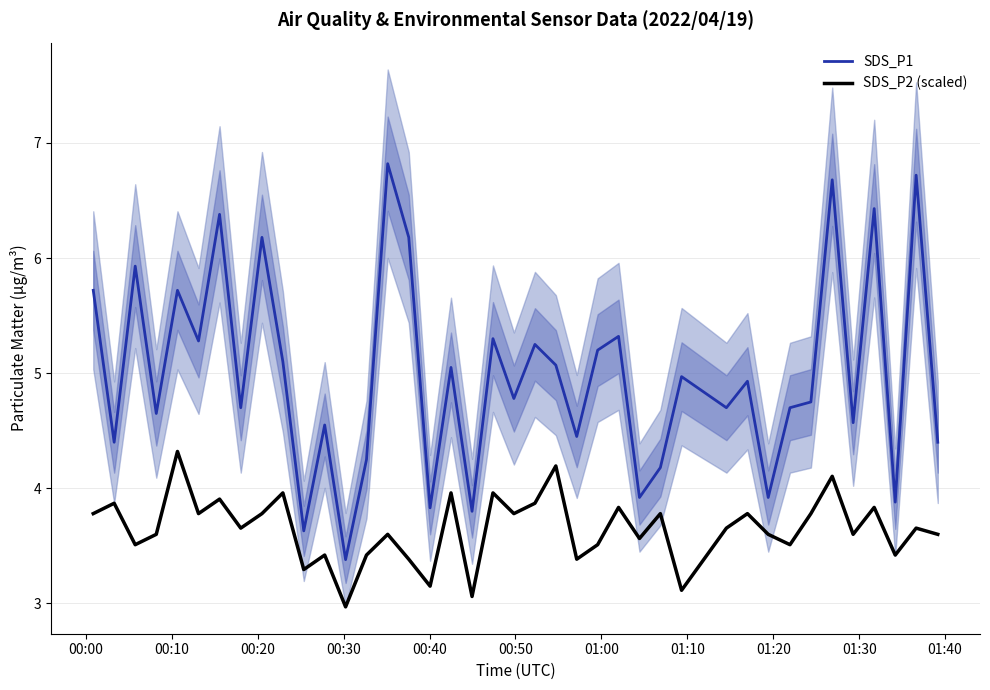

How many values in the SDS_P1 series exceed 4?

33